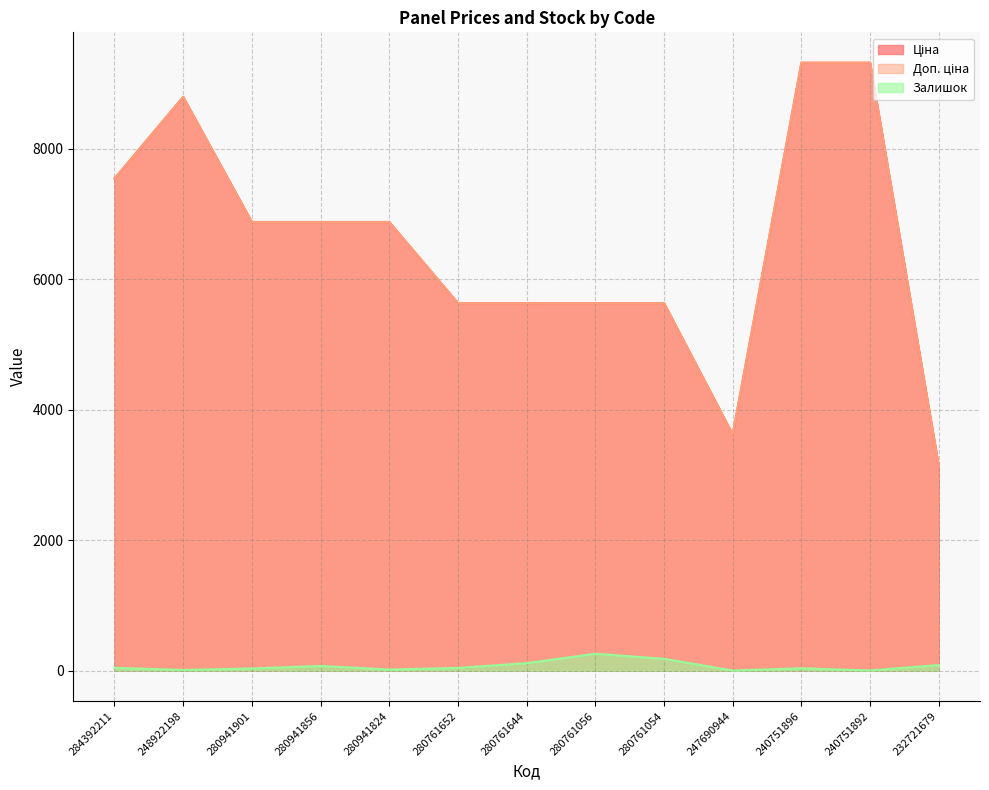

How many distinct data groups are displayed?

3